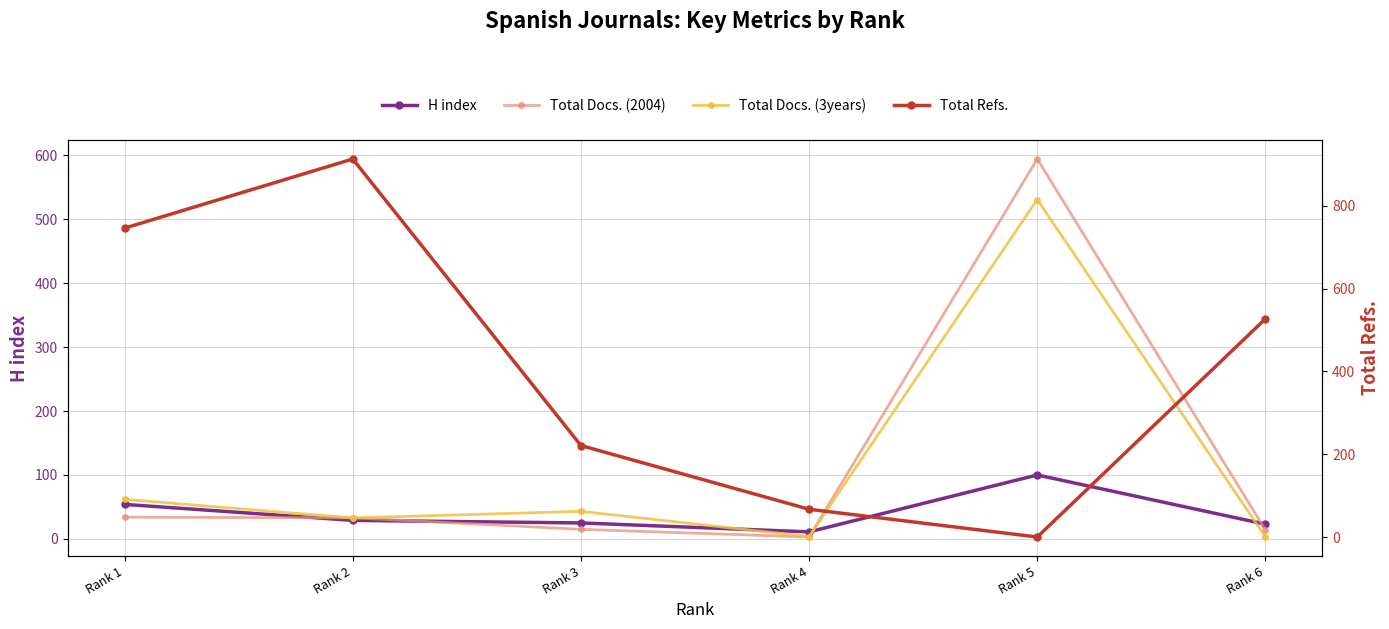

Which series has the widest spread of values?

Total Refs.